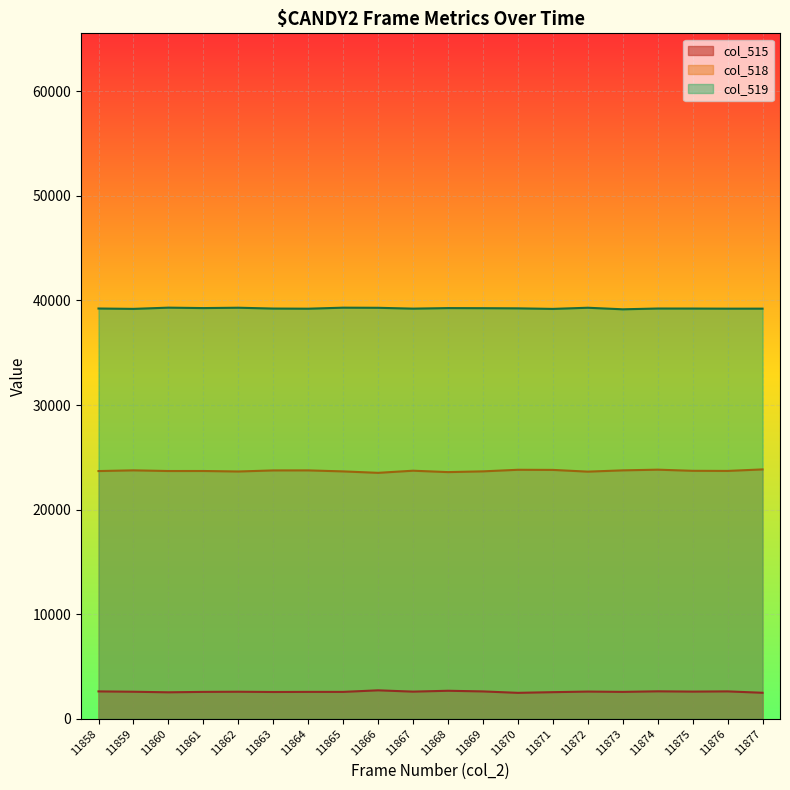

How many lines are shown in the chart?

3